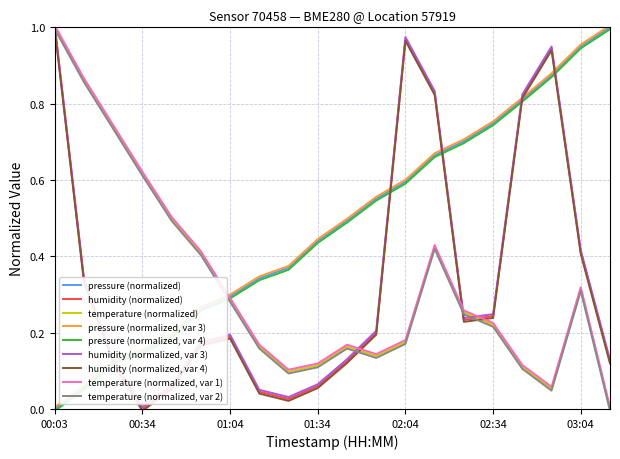

Is this an area chart (filled region under the line)?

No